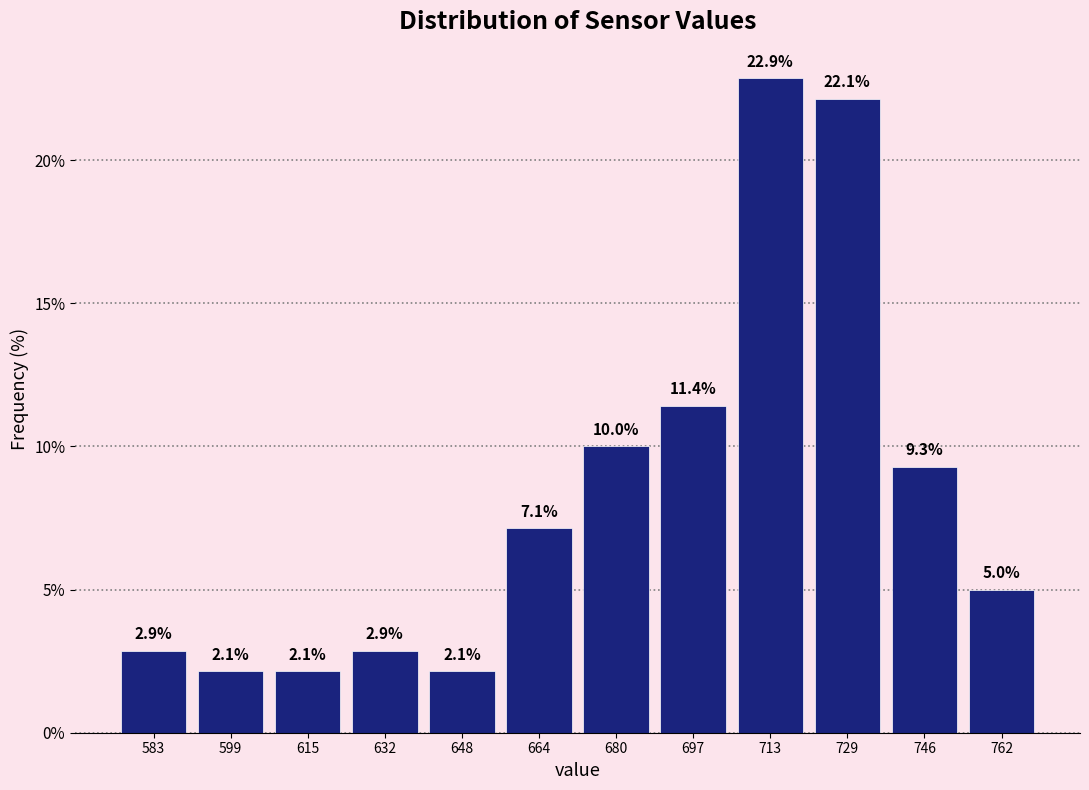

Reading left to right, list every bar in this chart as the range it spans on the x-axis followed by its height. The bar edges are not printed on the chart, so give them approximately, as read against the axis.

576 to 592: 2.9
592 to 608: 2.1
608 to 624: 2.1
624 to 640: 2.9
640 to 656: 2.1
656 to 672: 7.1
672 to 690: 10.0
690 to 706: 11.4
706 to 722: 22.9
722 to 738: 22.1
738 to 754: 9.3
754 to 770: 5.0